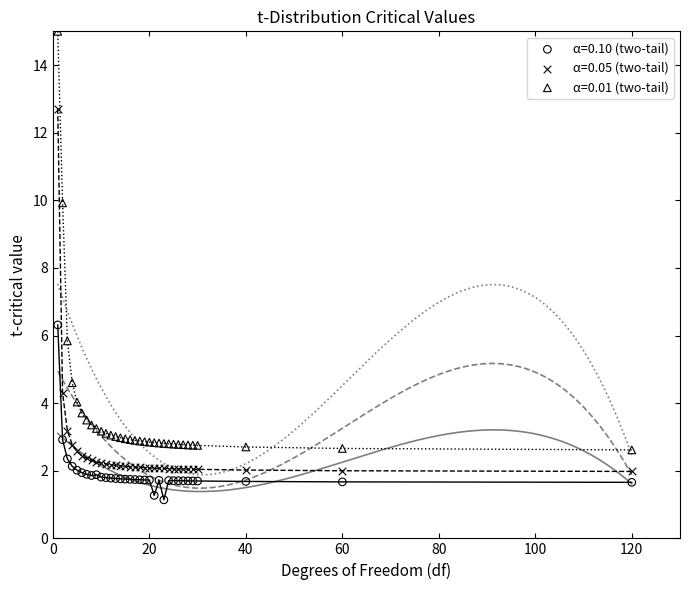

Which series has the largest Y range (max minus min)?

α=0.01 (two-tail)